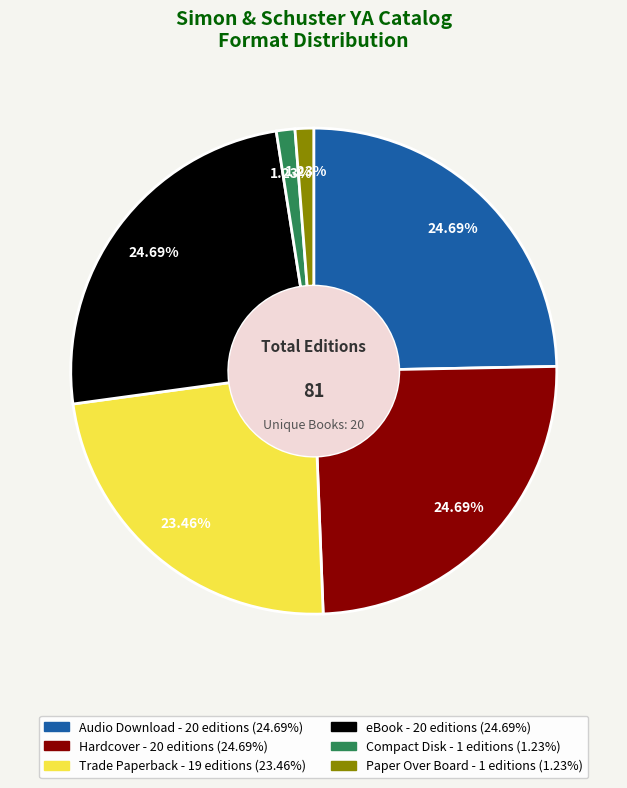

Combined, do Audio Download and Hardcover account for over 50%?

No